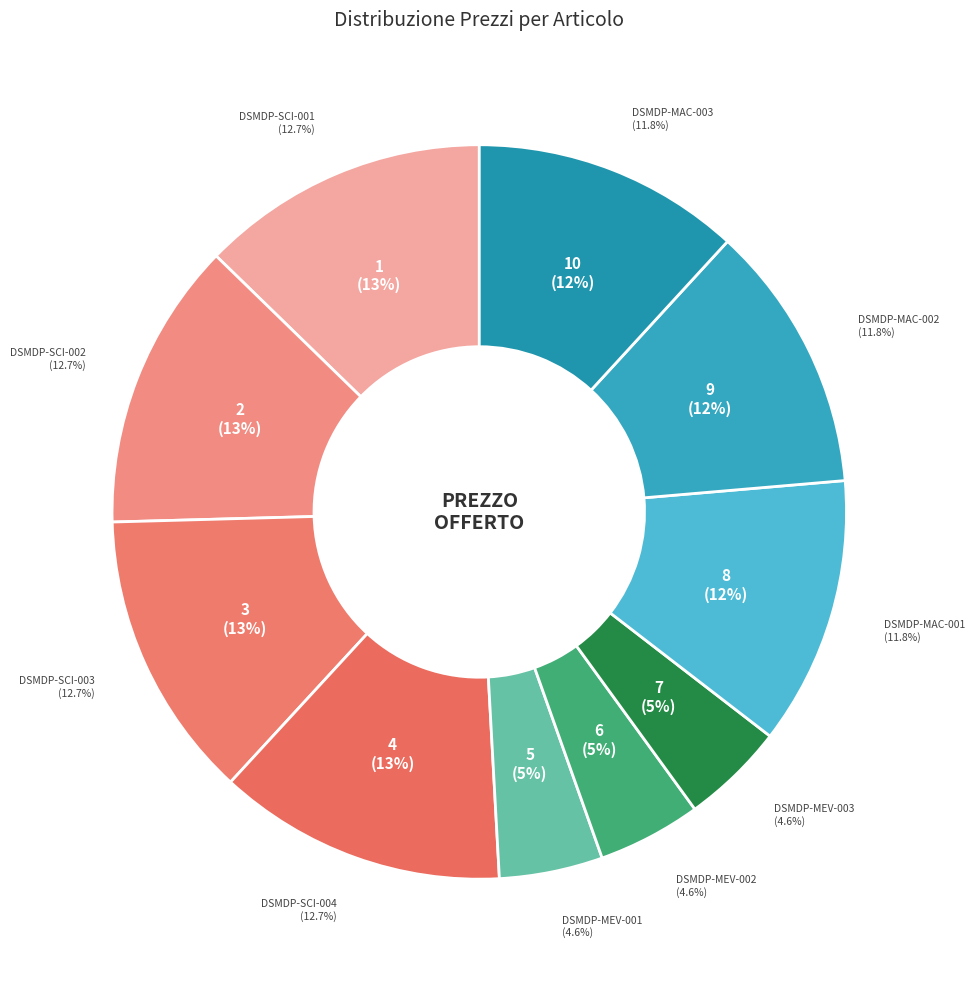

What percentage is the DSMDP-SCI-004 slice, to the nearest percent?

13%